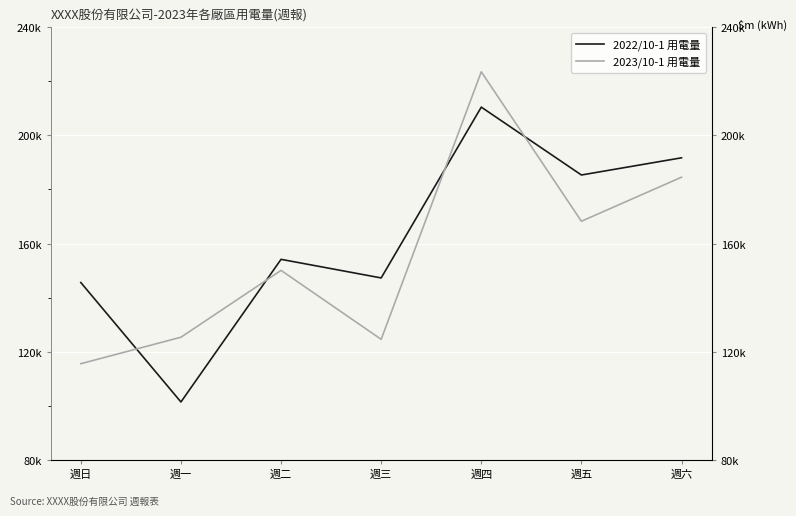

The 2023/10-1 用電量 series shows 169569.4 at 週日. True or false?

False